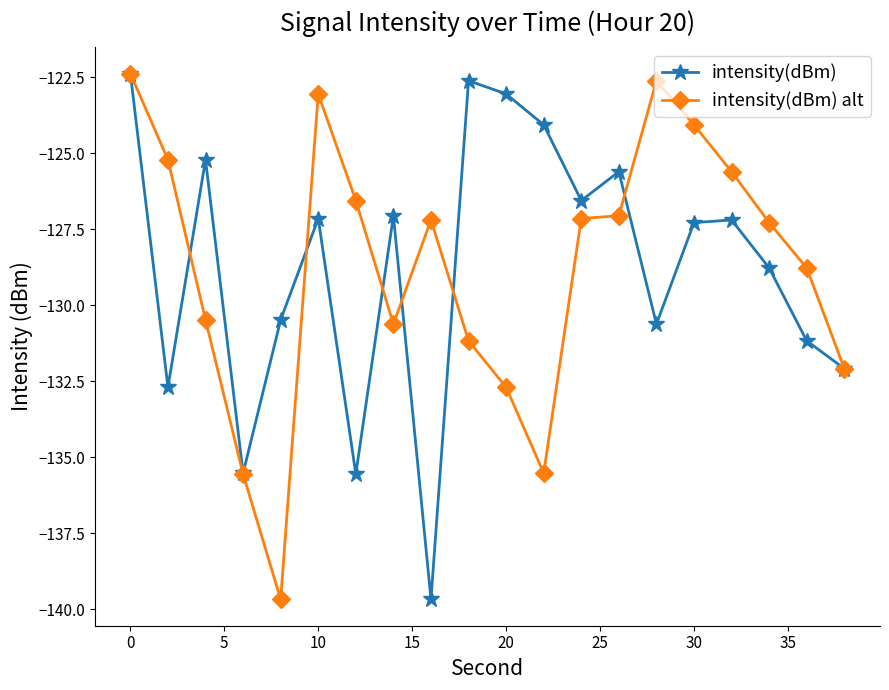

What is the smallest value displayed?

-139.7